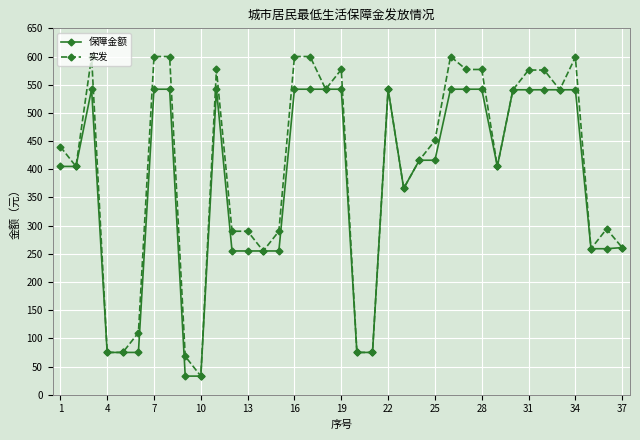

What is the lowest value of the 保障金额 series?

33